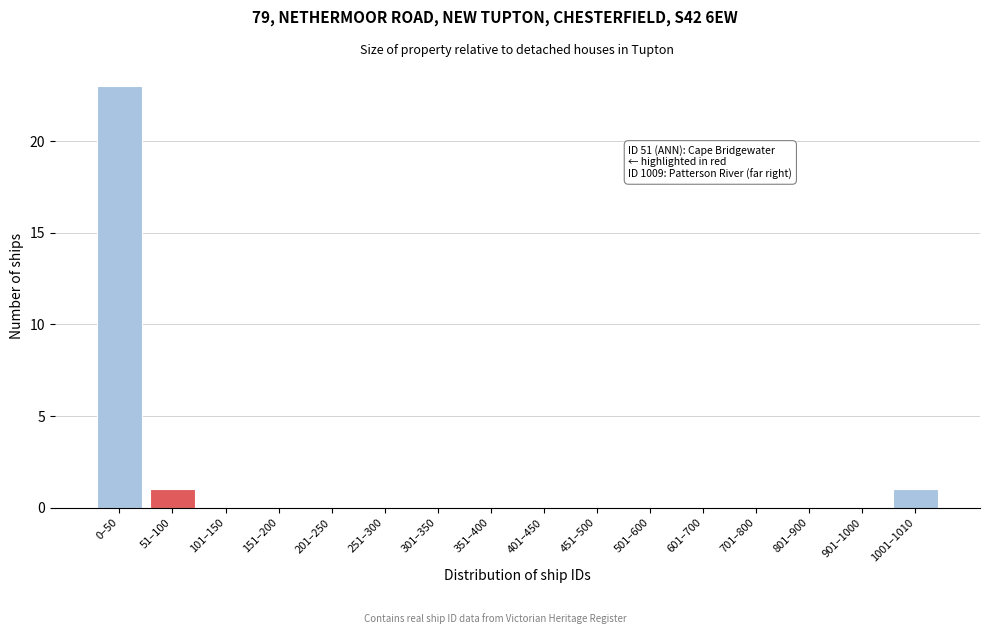

Reading right to left, what are all the values shown in this chart?

1001–1010=1	901–1000=0	801–900=0	701–800=0	601–700=0	501–600=0	451–500=0	401–450=0	351–400=0	301–350=0	251–300=0	201–250=0	151–200=0	101–150=0	51–100=1	0–50=23